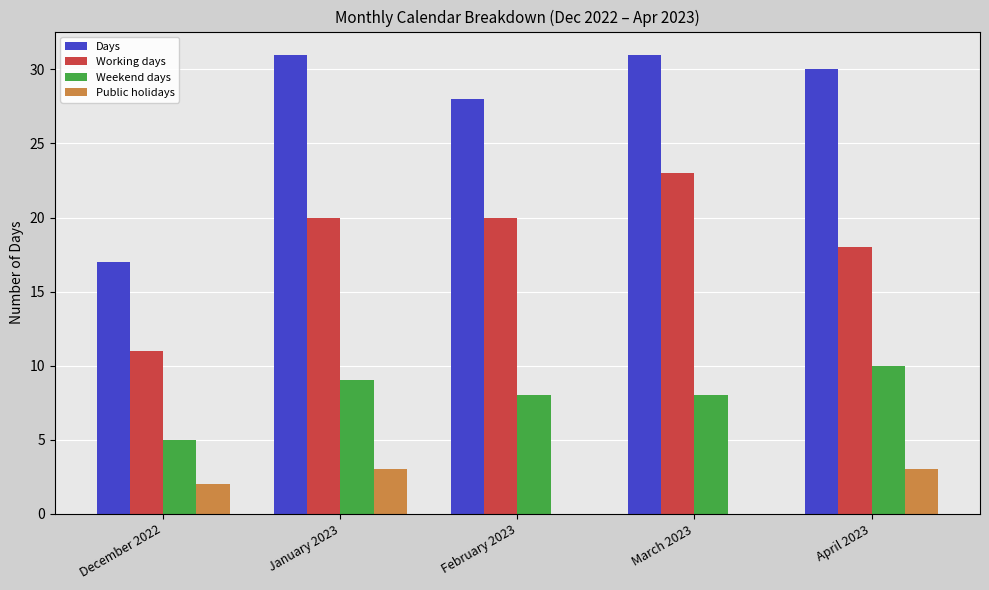

What is the total value across all series at January 2023?

63